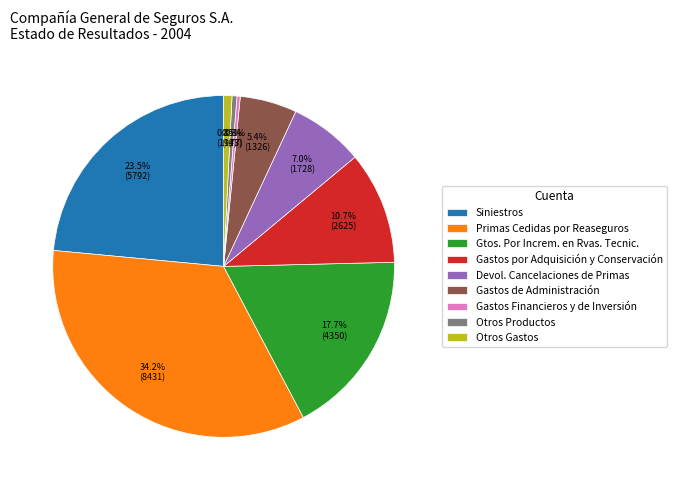

True or false: Primas Cedidas por Reaseguros accounts for 34% of the total.

True